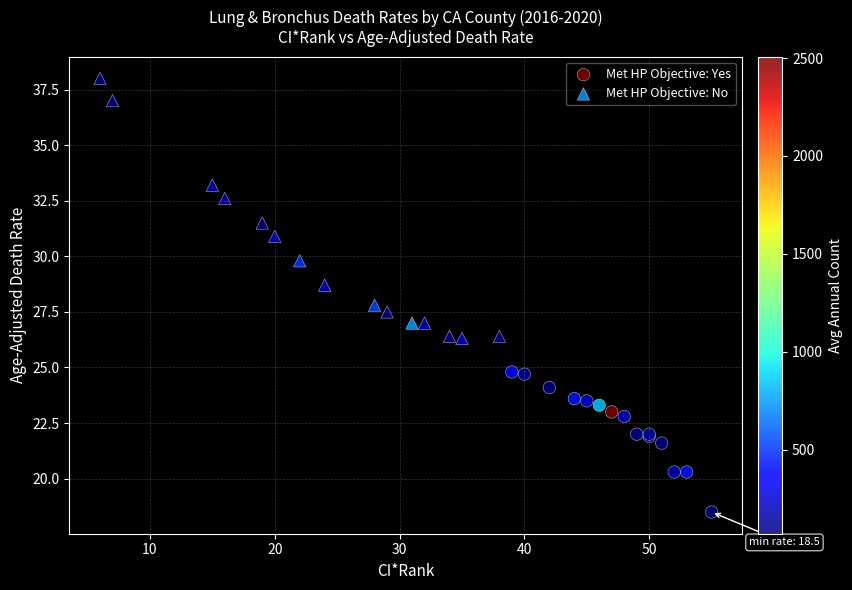

Which series contains the lowest Y value?

Met HP Objective: Yes